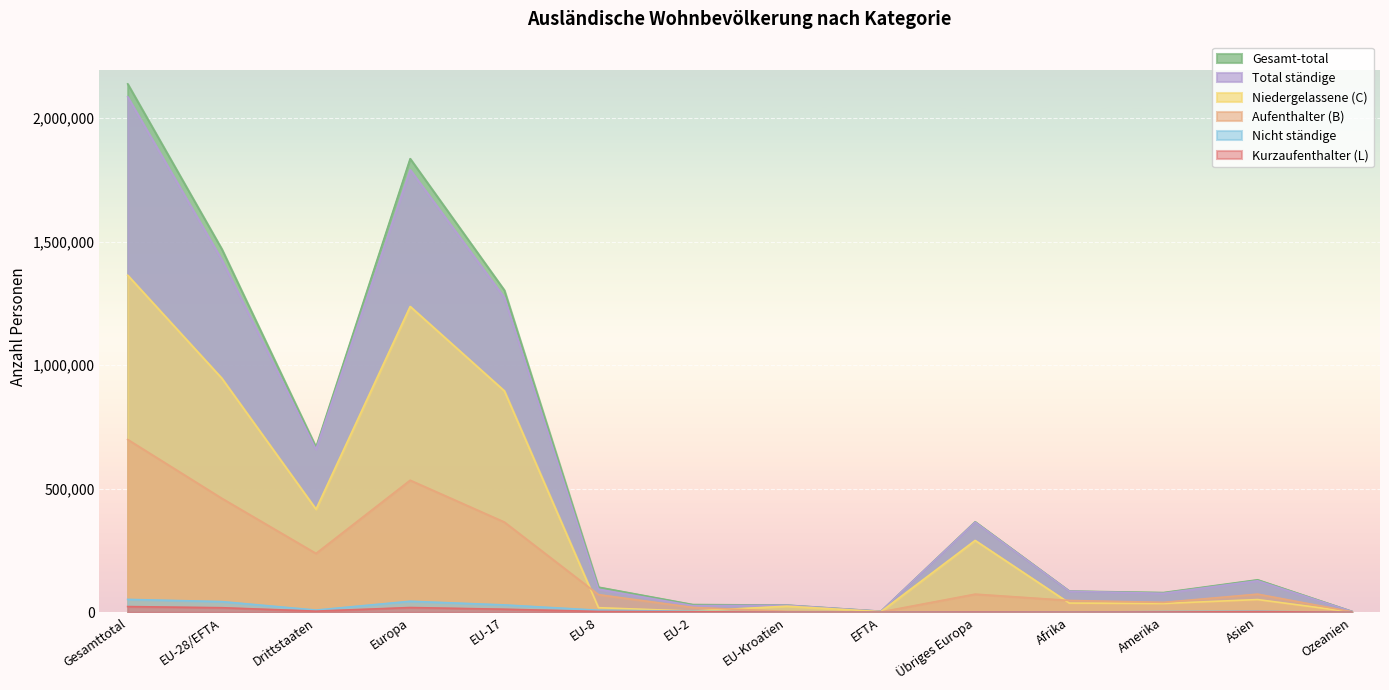

Which series has the widest spread of values?

Gesamt-total